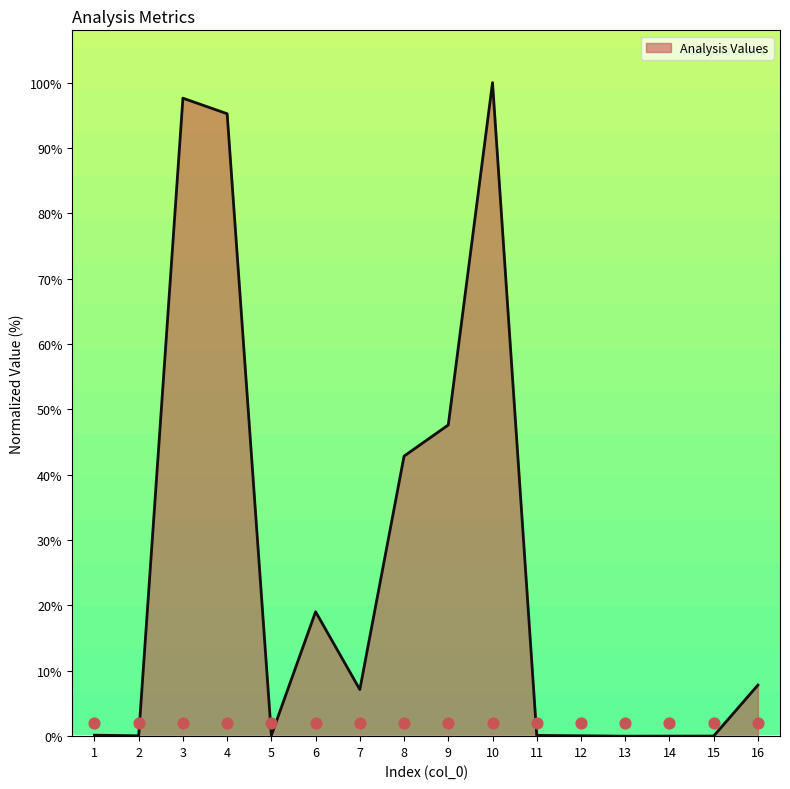

What is the change in value from 5 to 6?

+18.9